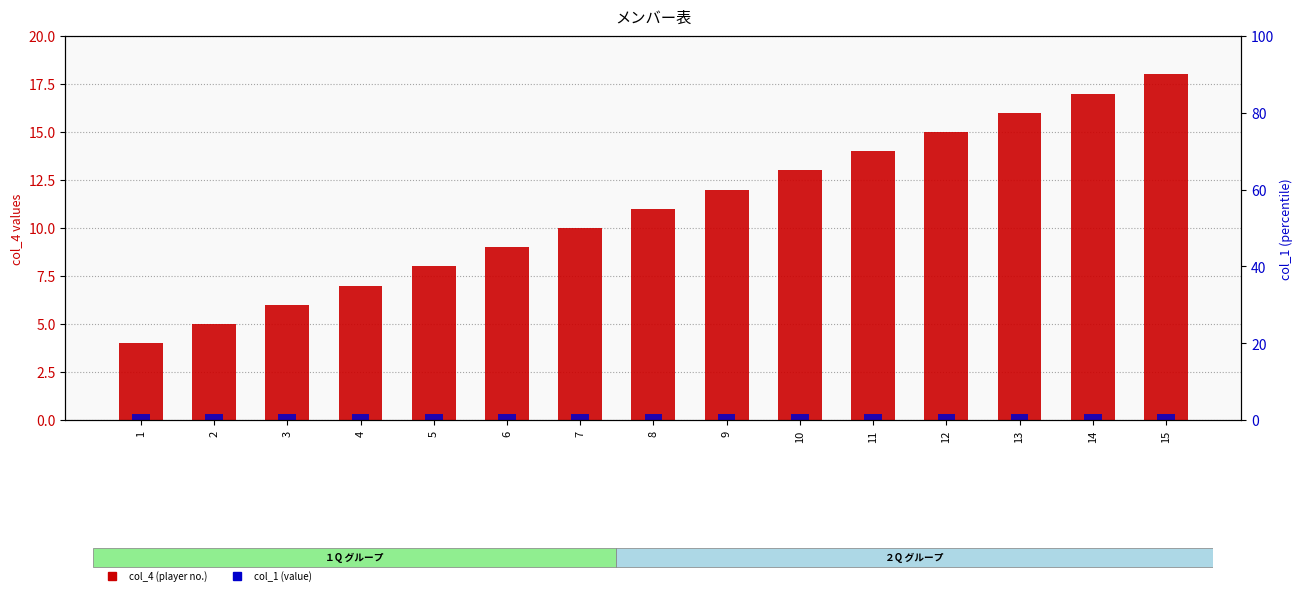

How many bars are there in each group?

2